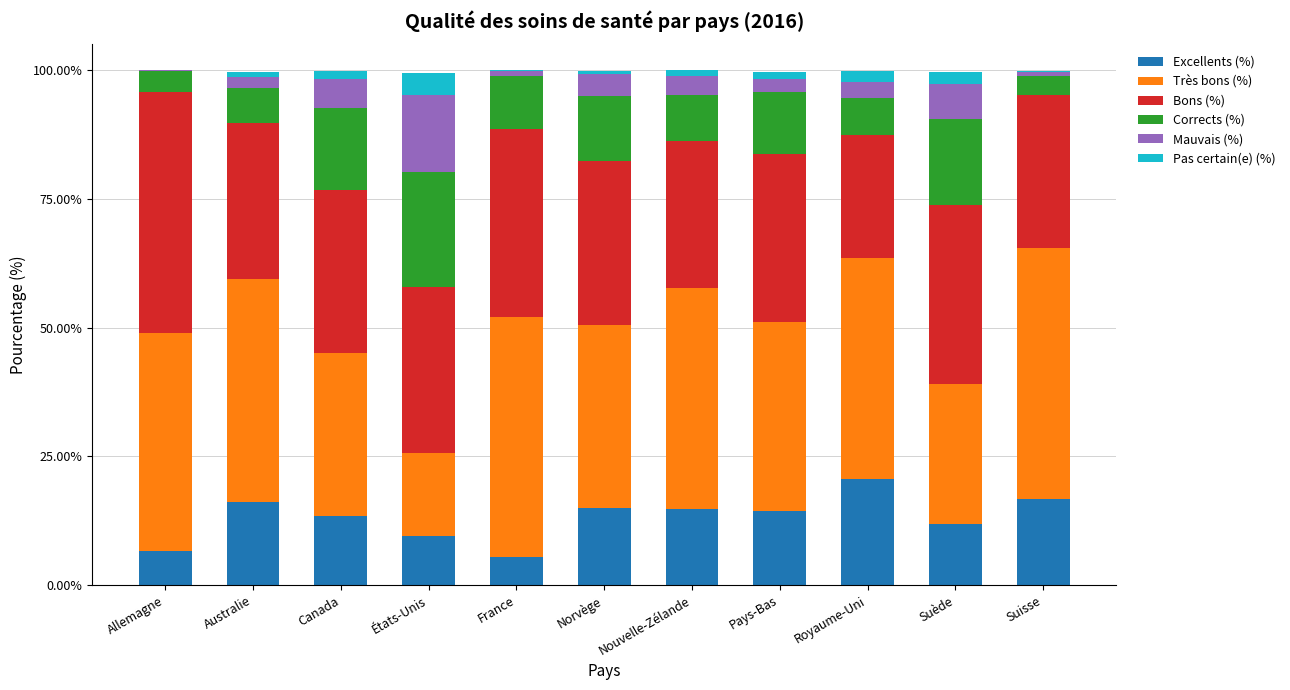

Is it true that Excellents (%) equals 9.4 at France?

False